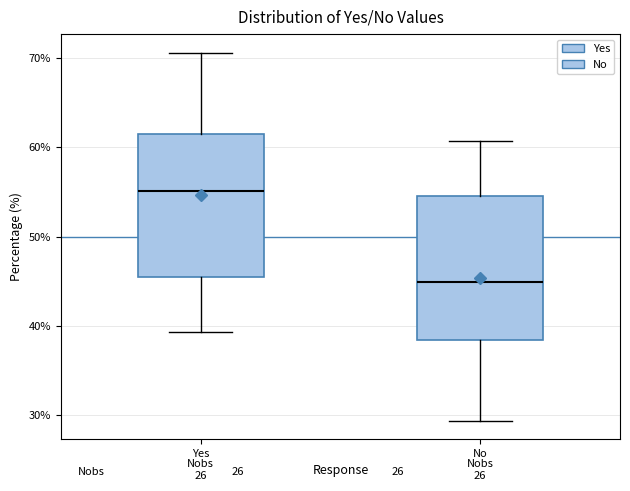

Where is the upper edge of the box for No on the y-axis? The values are not printed on the chart, so give them approximately, as read against the axis.

55